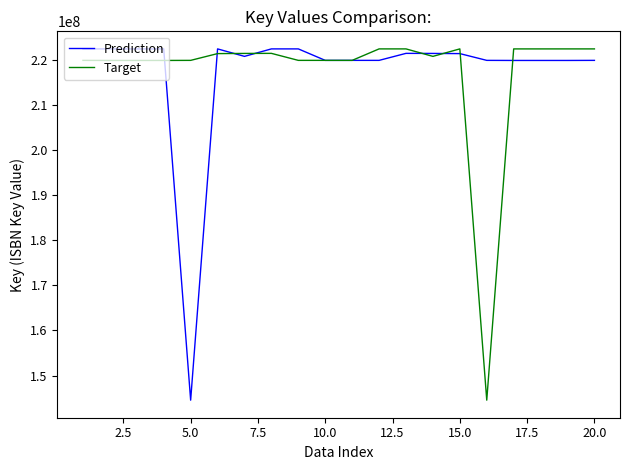

What is the minimum value for Target?

144532423